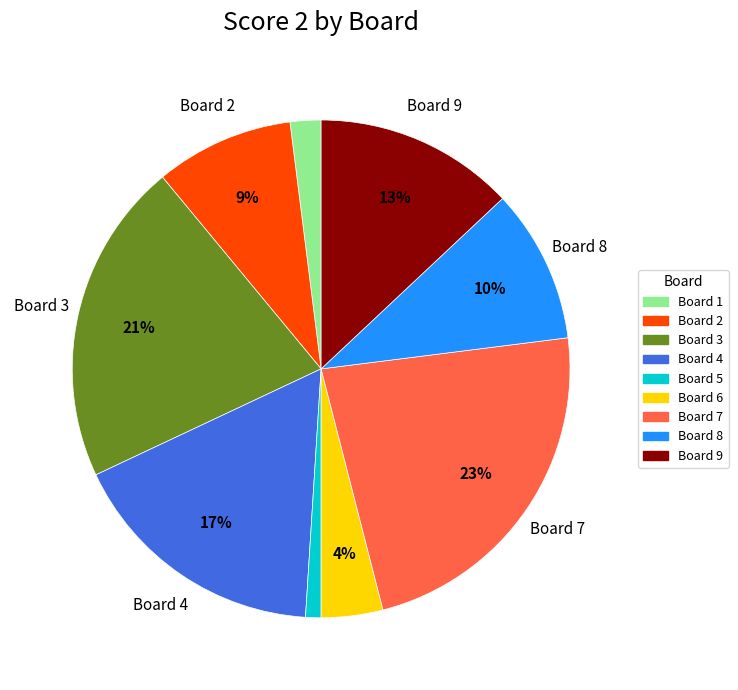

To the nearest percent, what percentage of the pie is Board 1?

2%